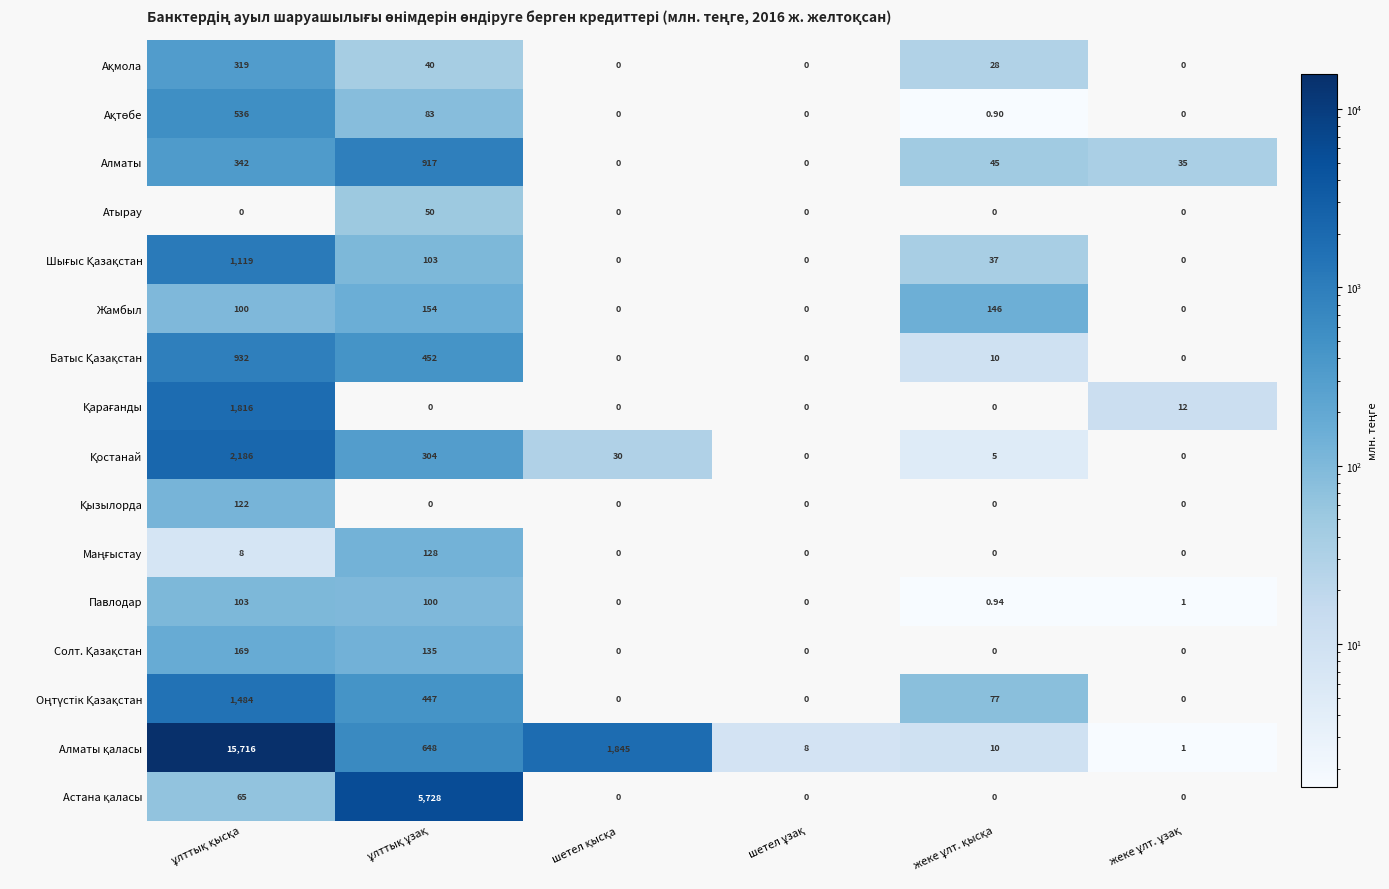

What is the difference between the highest and lowest values at шетел ұзақ?

8.3